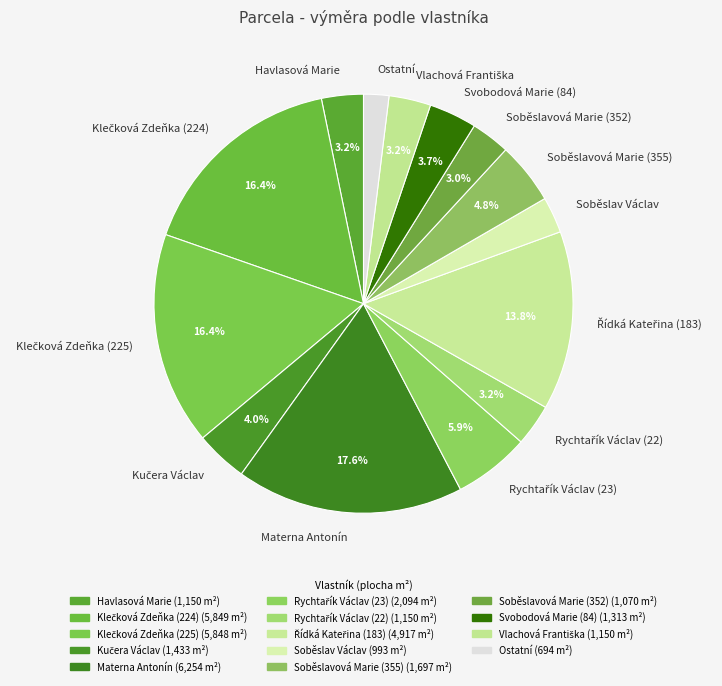

To the nearest percent, what is the average slice percentage?

7%